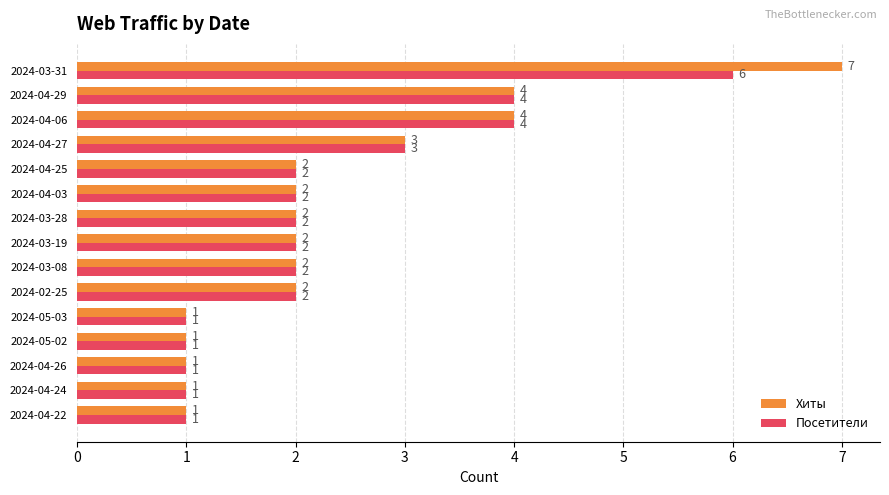

Which series has the widest spread of values?

Хиты